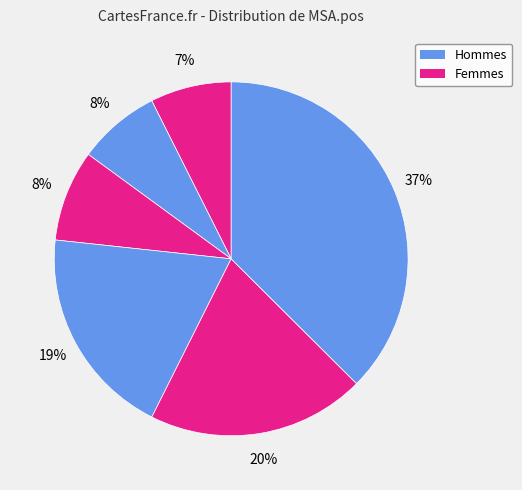

How many segments does this pie chart have?

6